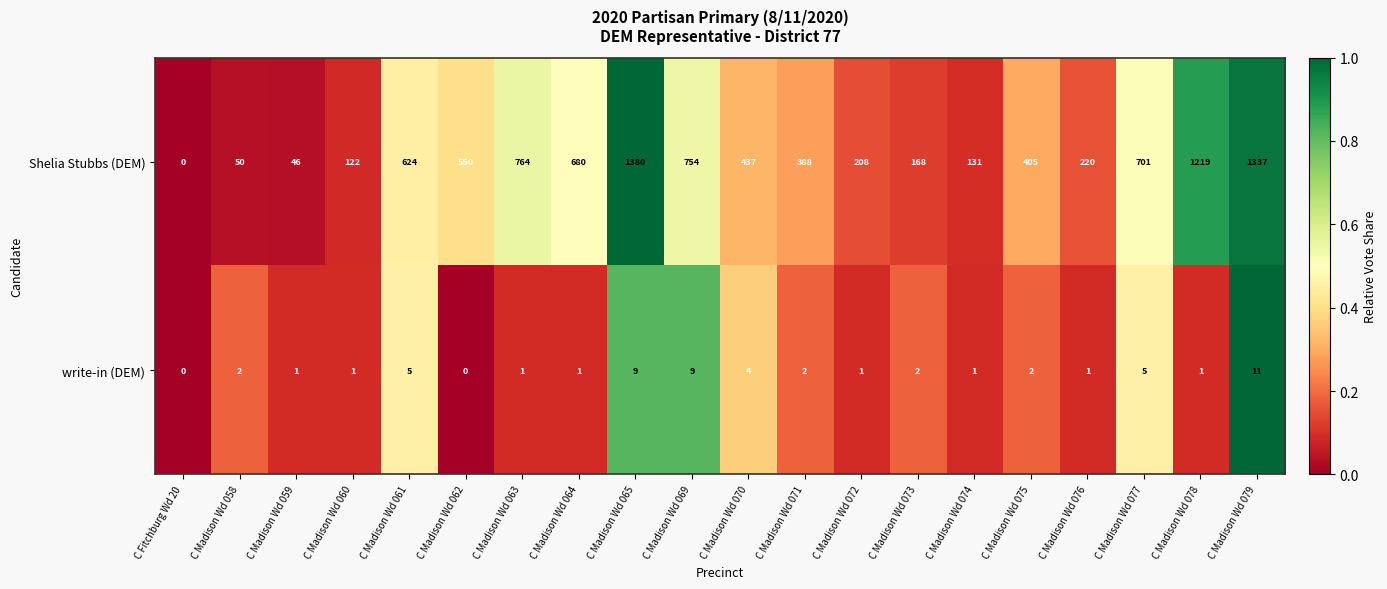

Count the number of data series in this chart.

2